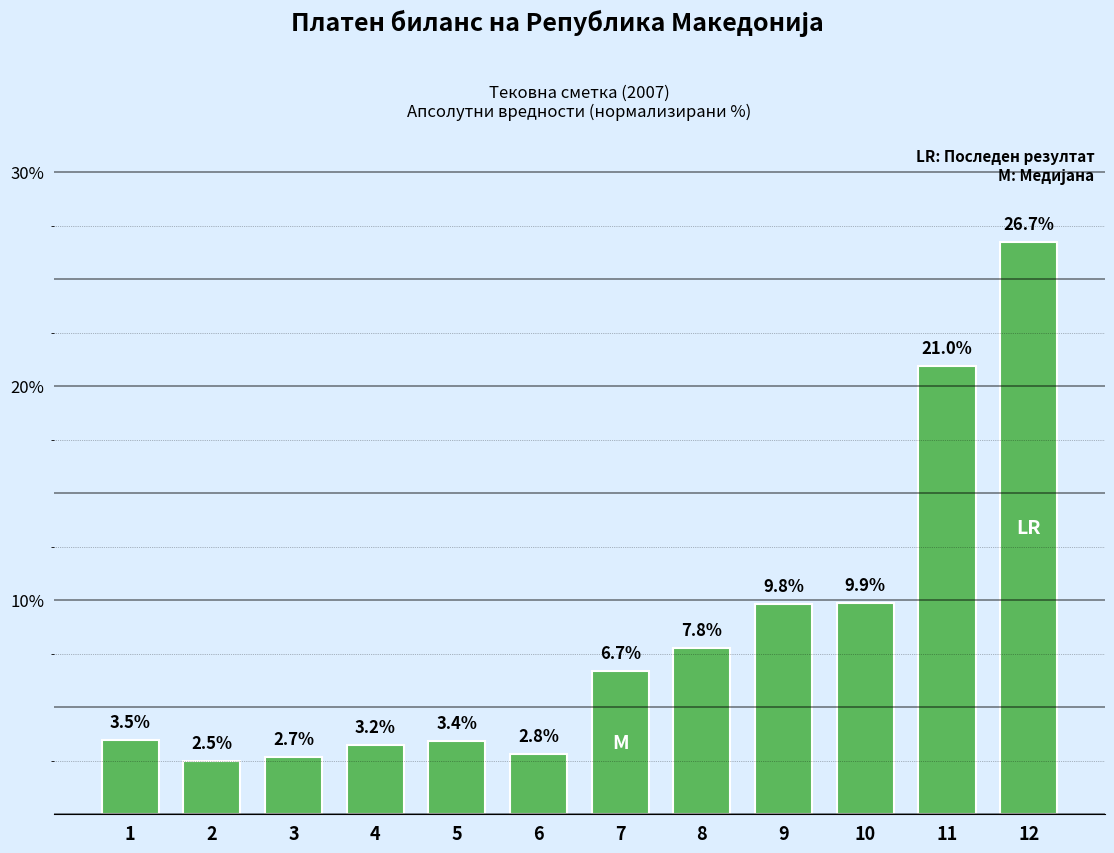

Reading left to right, extract all data points from this chart.

1=3.5	2=2.5	3=2.7	4=3.2	5=3.4	6=2.8	7=6.7	8=7.8	9=9.8	10=9.9	11=21.0	12=26.7